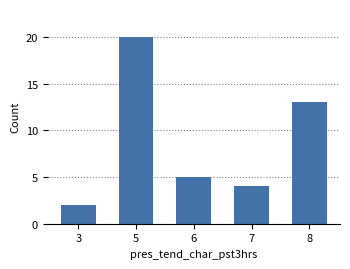

Is it true that the value at 8 is 13?

True